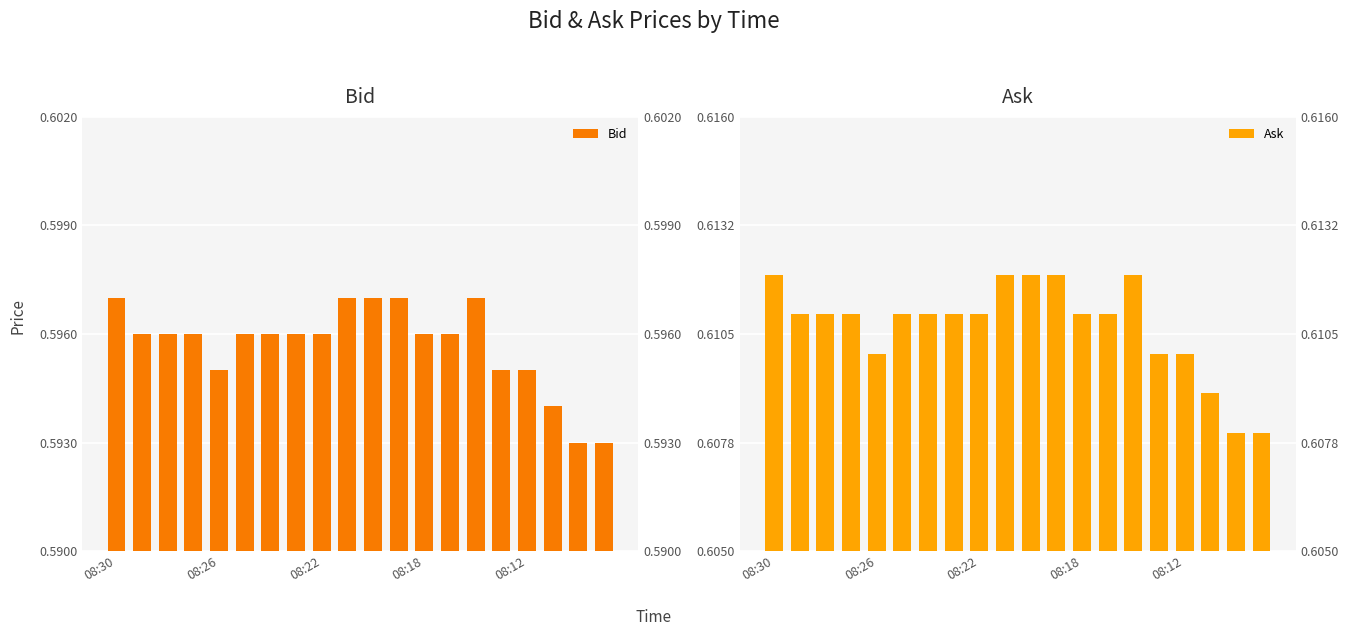

Reading left to right, what are all the values shown in this chart?

Bid: 0.6	0.6	0.6	0.6	0.6	0.6	0.6	0.6	0.6	0.6	0.6	0.6	0.6	0.6	0.6	0.6	0.6	0.6	0.6	0.6
Ask: 0.6	0.6	0.6	0.6	0.6	0.6	0.6	0.6	0.6	0.6	0.6	0.6	0.6	0.6	0.6	0.6	0.6	0.6	0.6	0.6